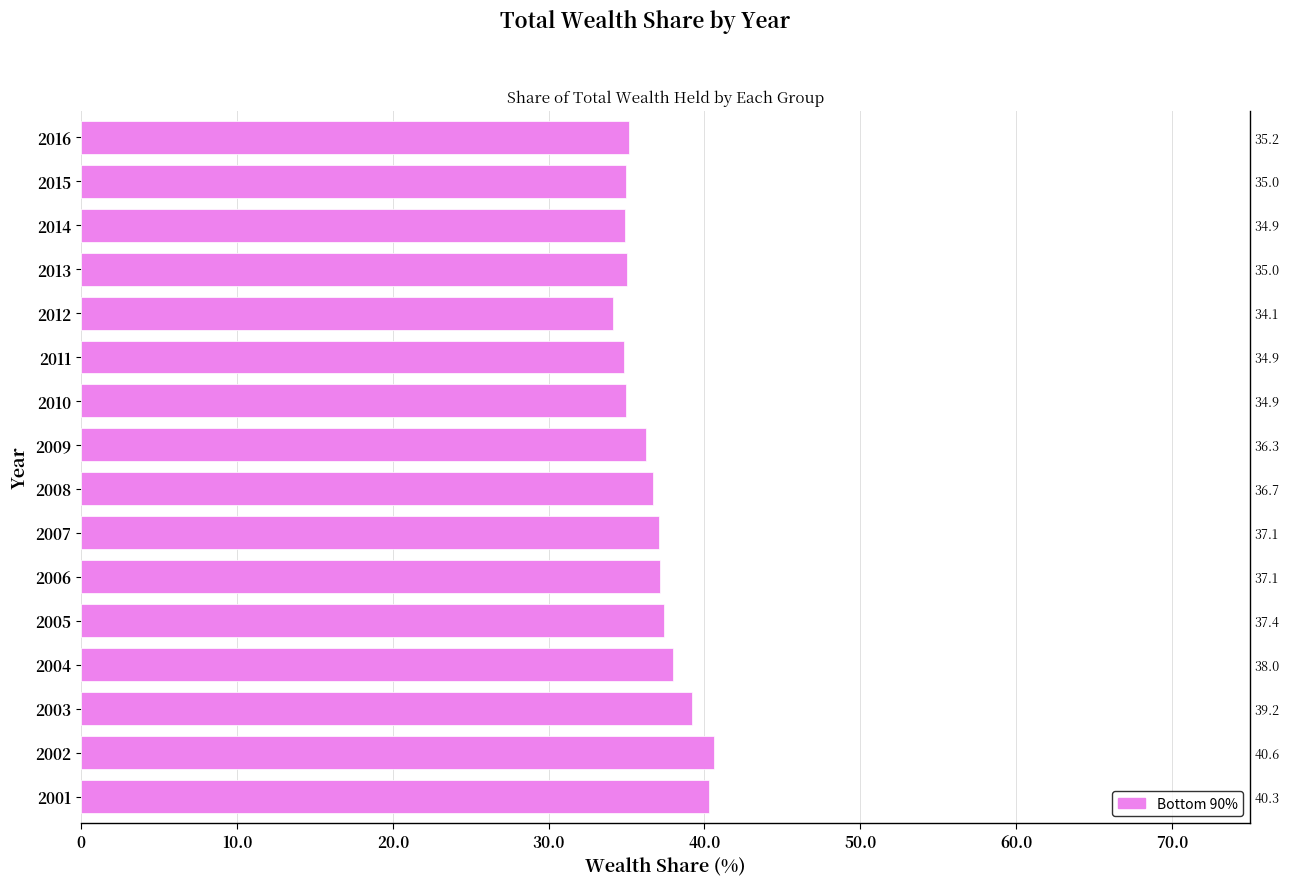

What is the difference between the maximum and second lowest values?

5.7